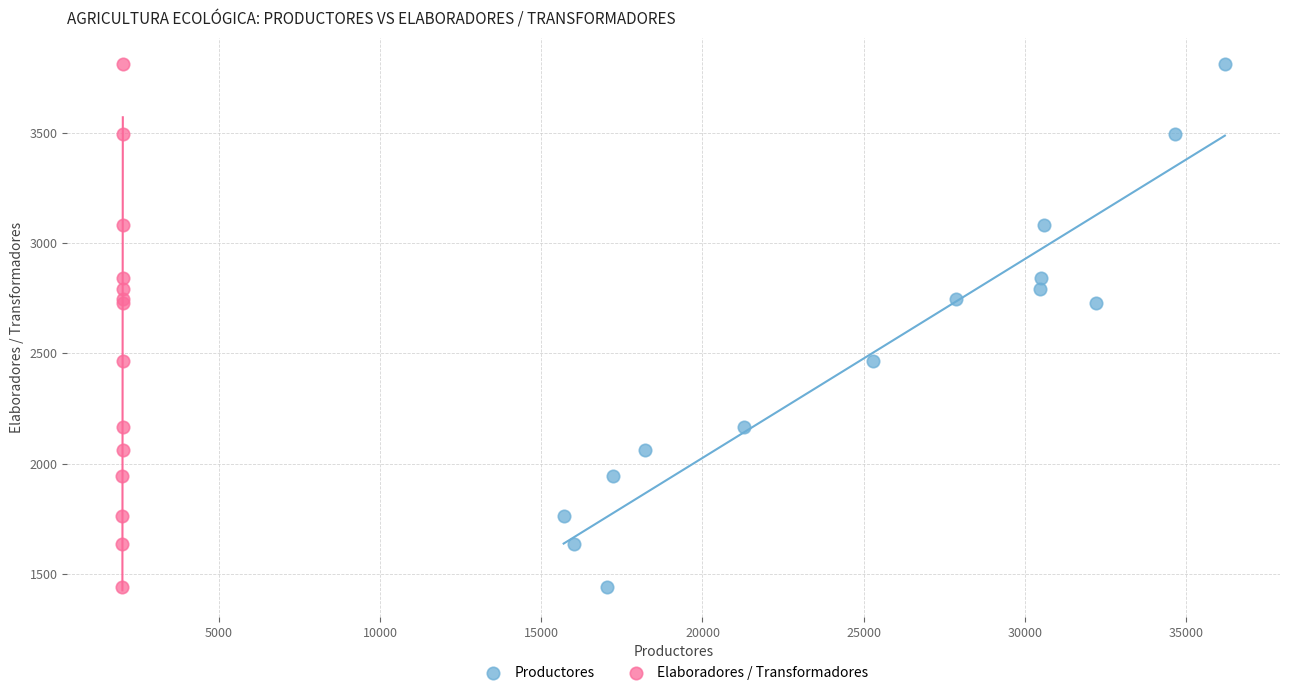

What are all the series names shown in the legend?

Productores, Elaboradores / Transformadores